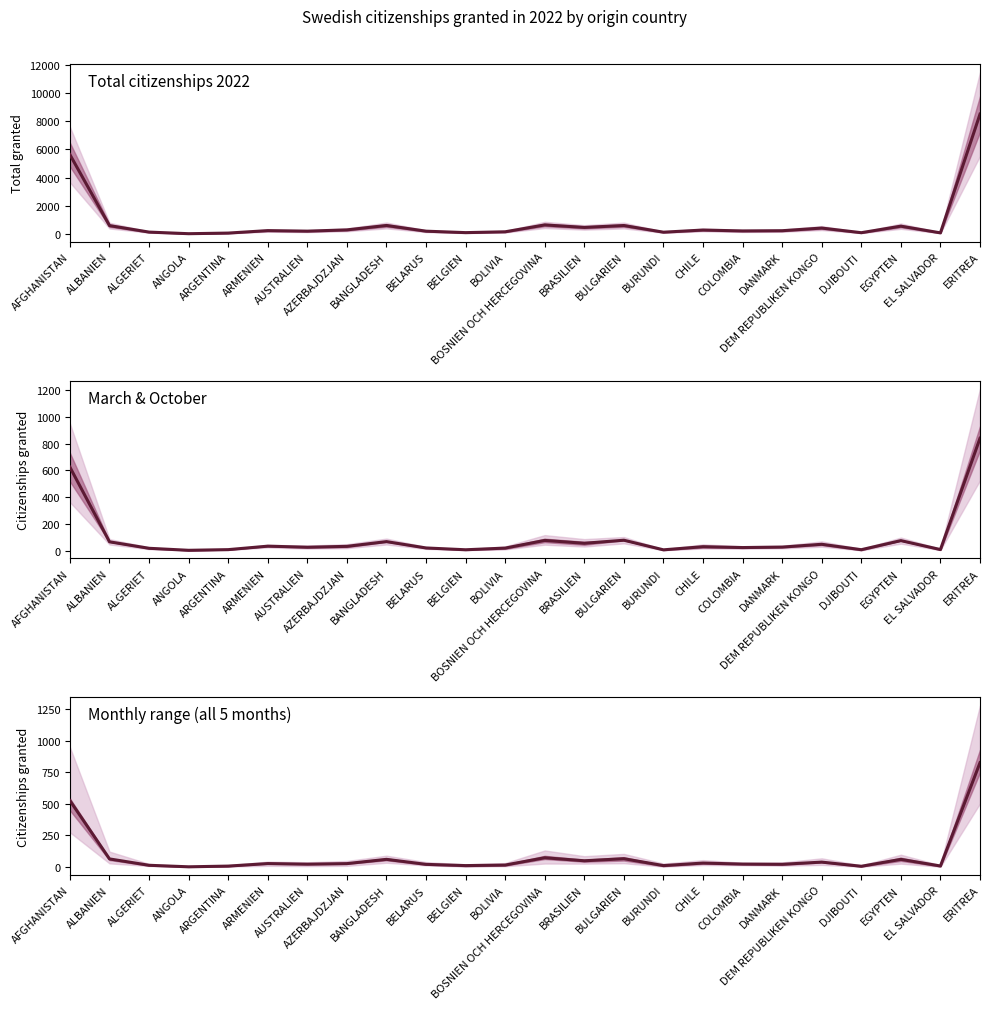

What are all the series names shown in the legend?

Total citizenships 2022, March & October, Monthly range (all 5 months)